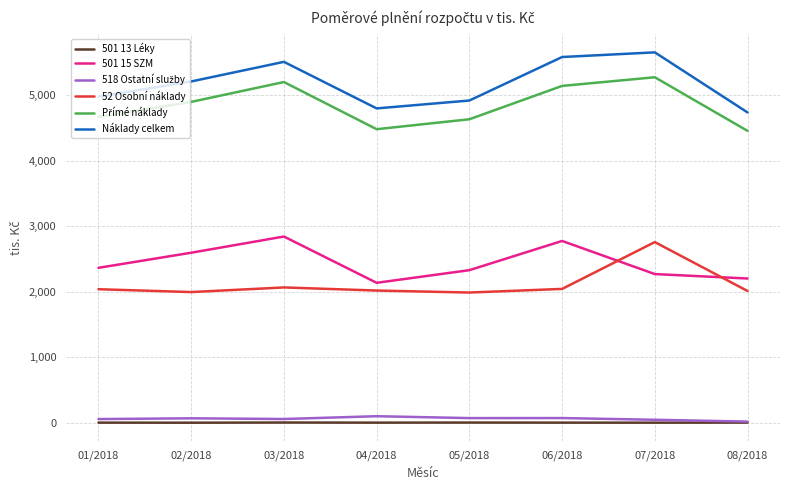

What position from the left is 03/2018?

3